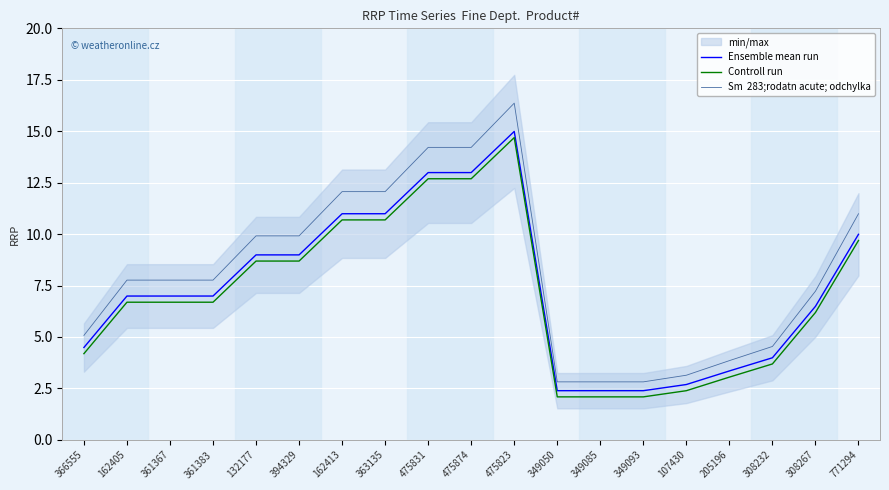

What is the difference between the Sm  283;rodatn acute; odchylka values at 132177 and 308267?

2.7